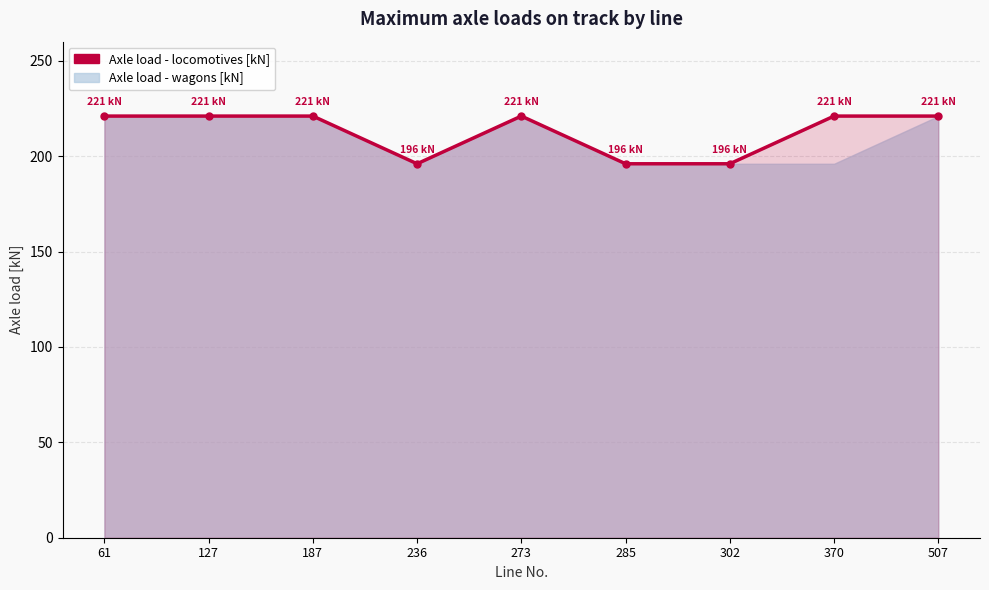

What is the sum of all values?

1914